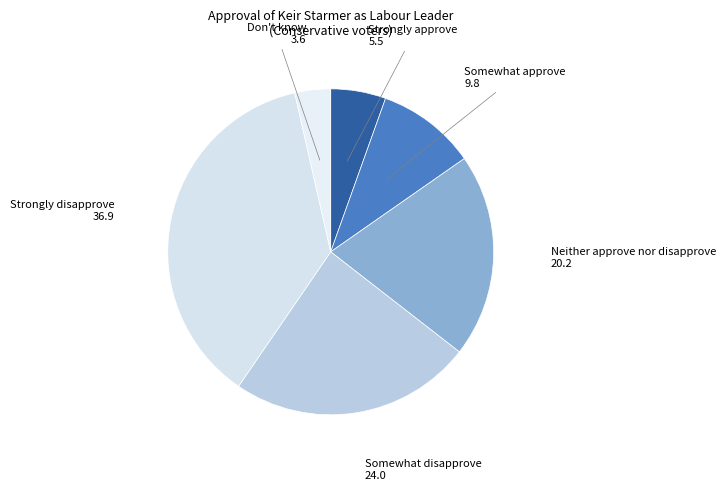

How many slices are in this pie chart?

6